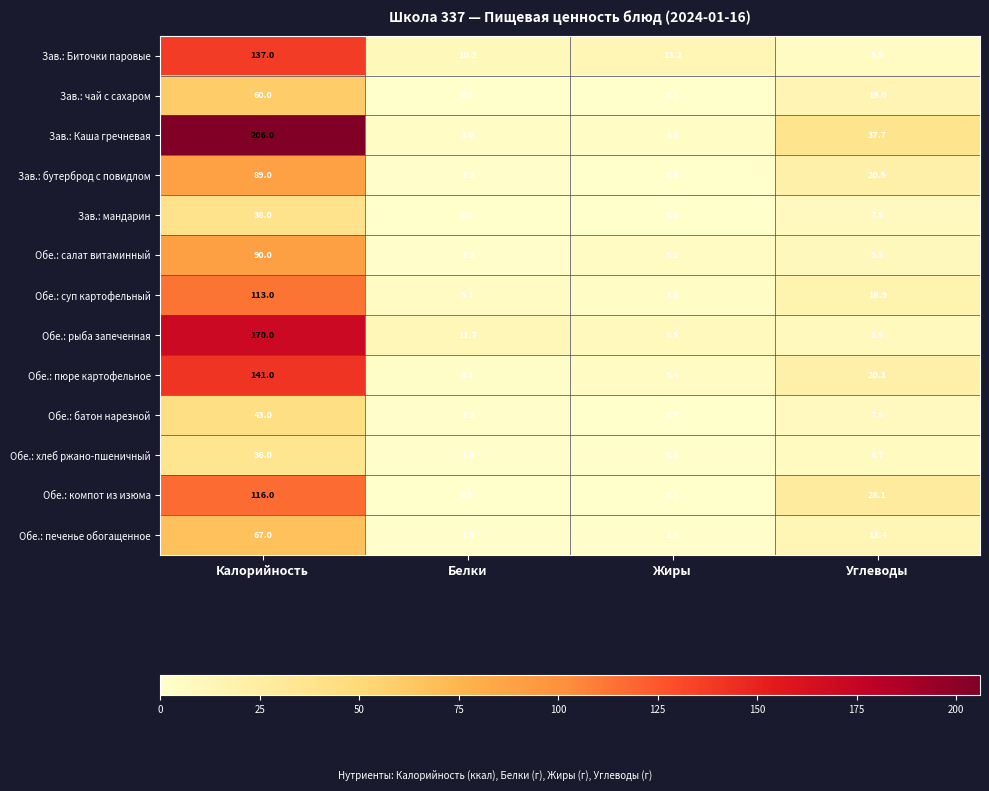

Rank the categories by Обе.: хлеб ржано-пшеничный value from lowest to highest.

Жиры, Белки, Углеводы, Калорийность